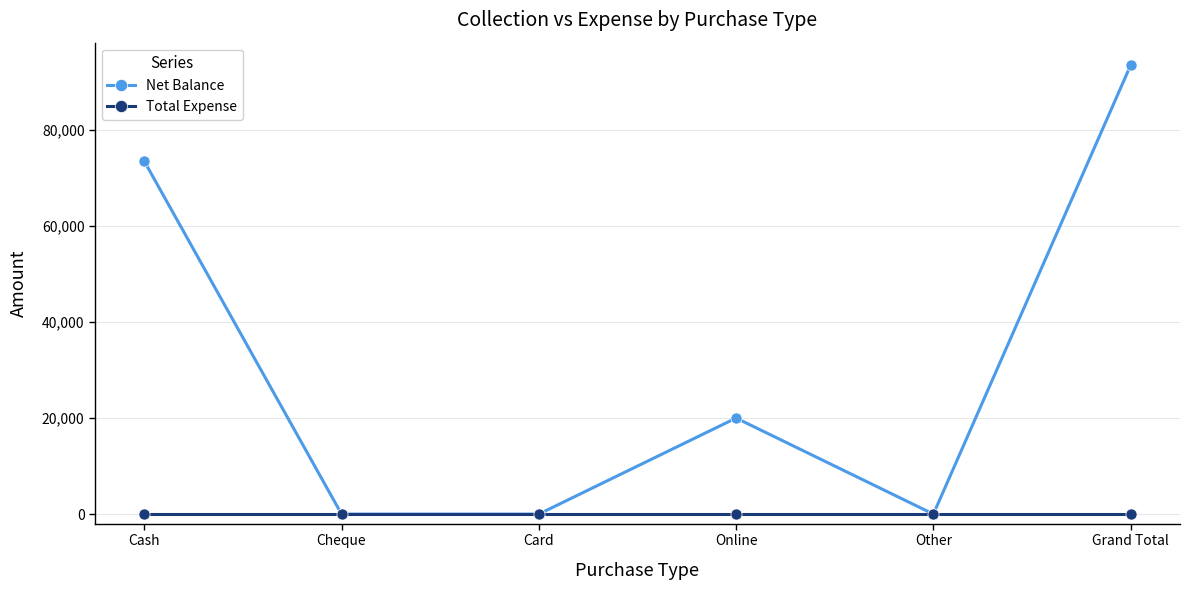

At which label does Net Balance reach its peak?

Grand Total